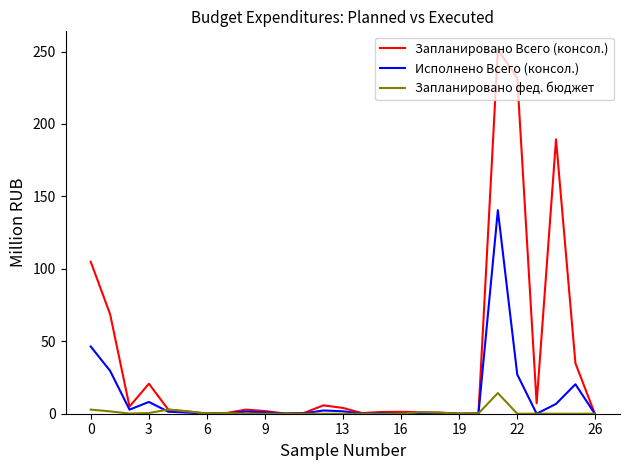

What is the highest value of the Исполнено Всего (консол.) series?

140.5